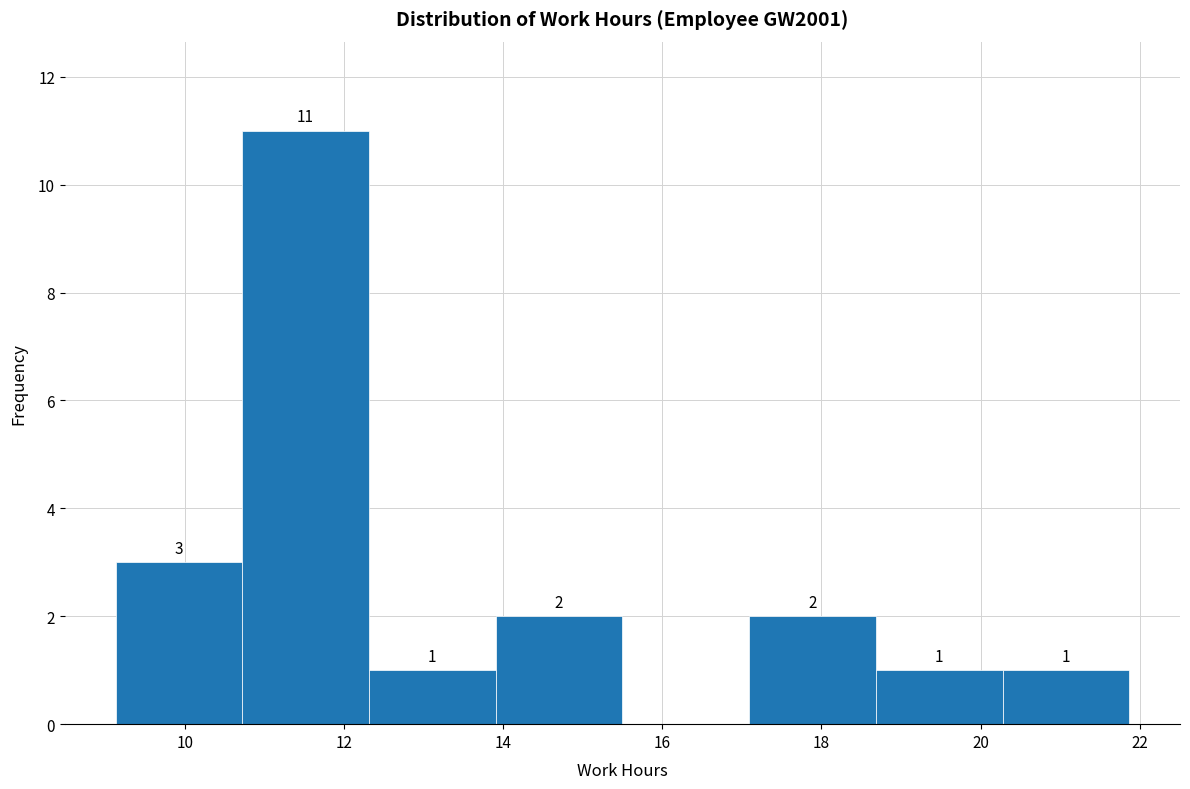

Which range on the x-axis has the tallest bar?

10.8 to 12.4